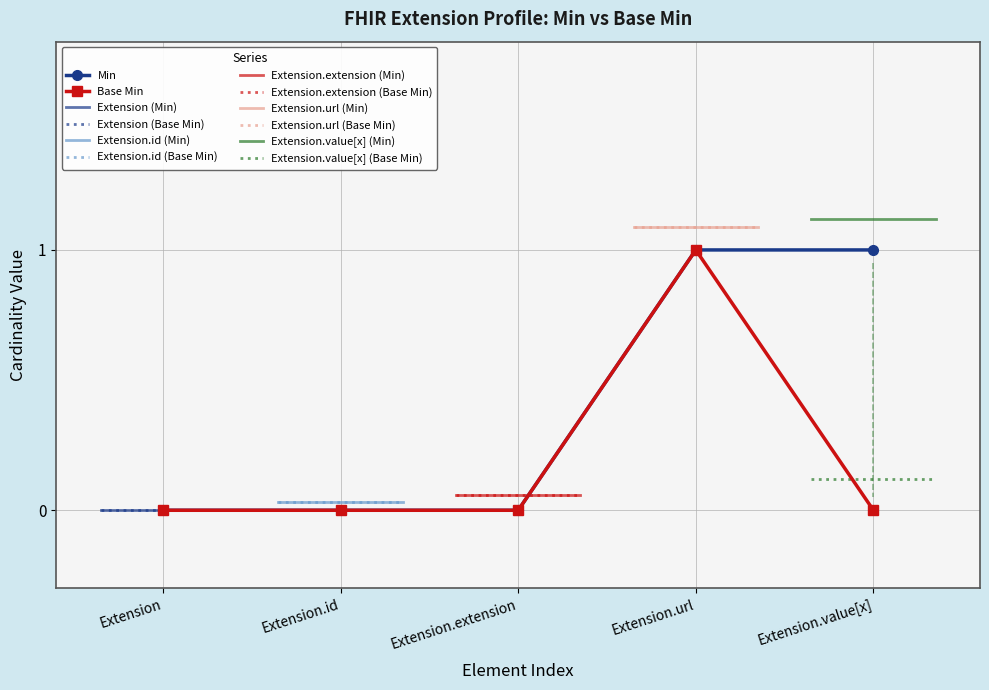

True or false: Base Min has more than 0 points higher than both neighbors.

True